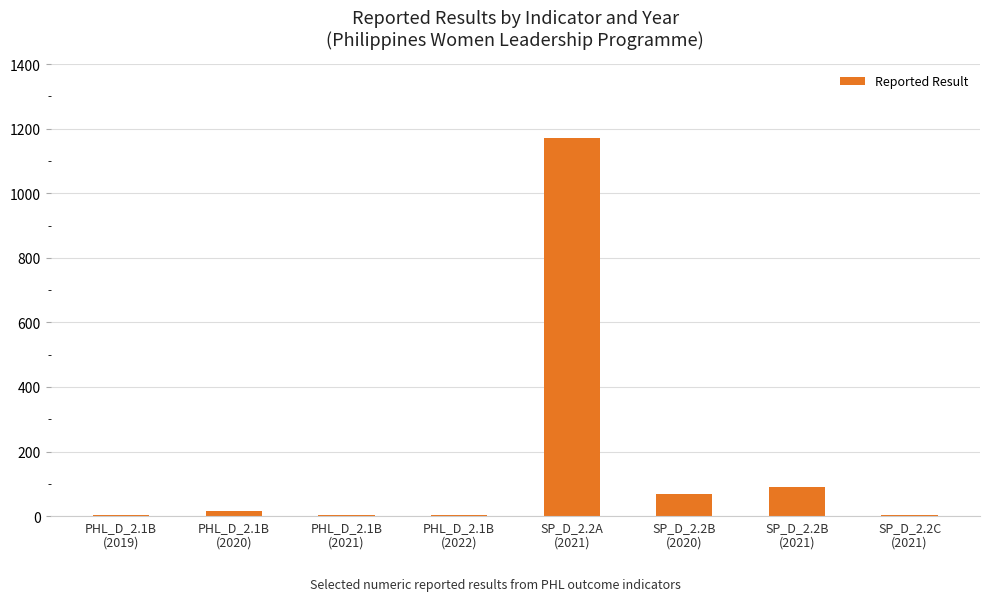

Between PHL_D_2.1B
(2019) and SP_D_2.2A
(2021), which is larger?

SP_D_2.2A
(2021)